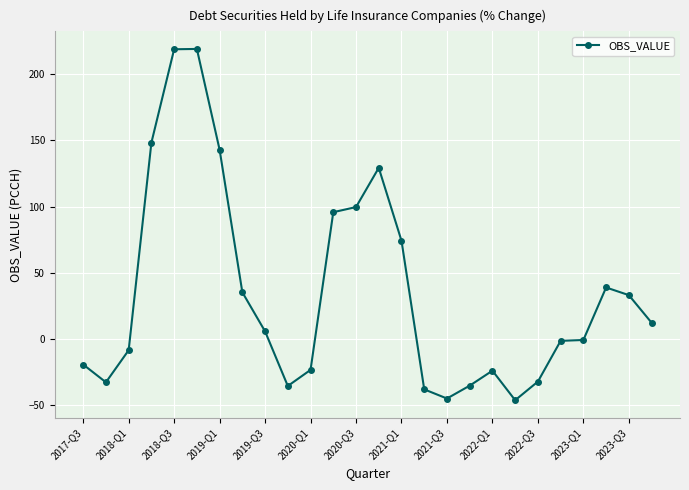

What is the value of the 24th point from the left?

38.9